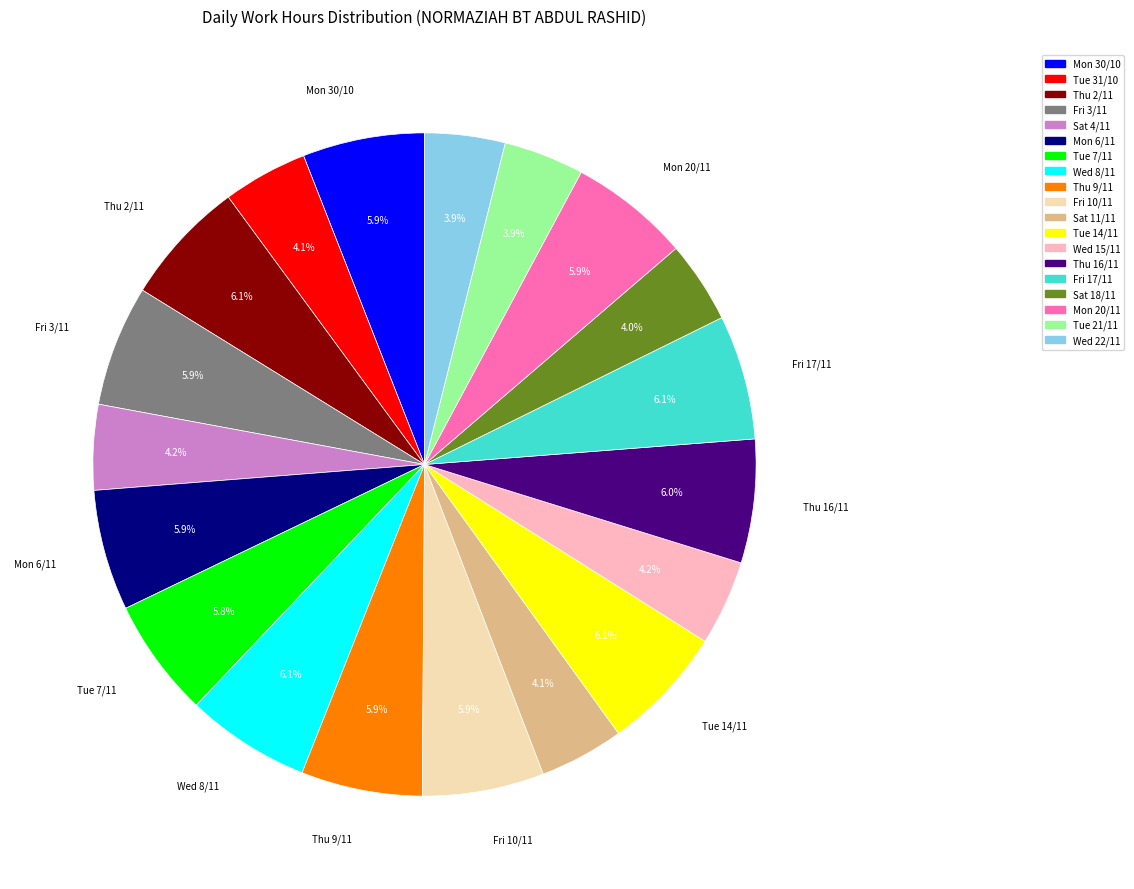

To the nearest percent, what portion does Thu 16/11 represent?

6%